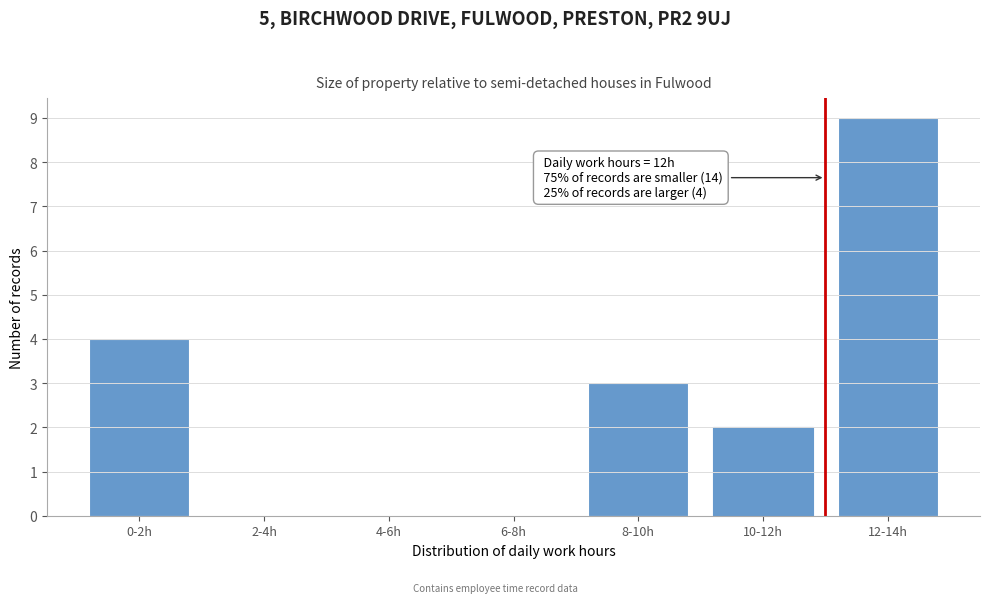

Reading left to right, what are all the values shown in this chart?

0-2h=4	2-4h=0	4-6h=0	6-8h=0	8-10h=3	10-12h=2	12-14h=9